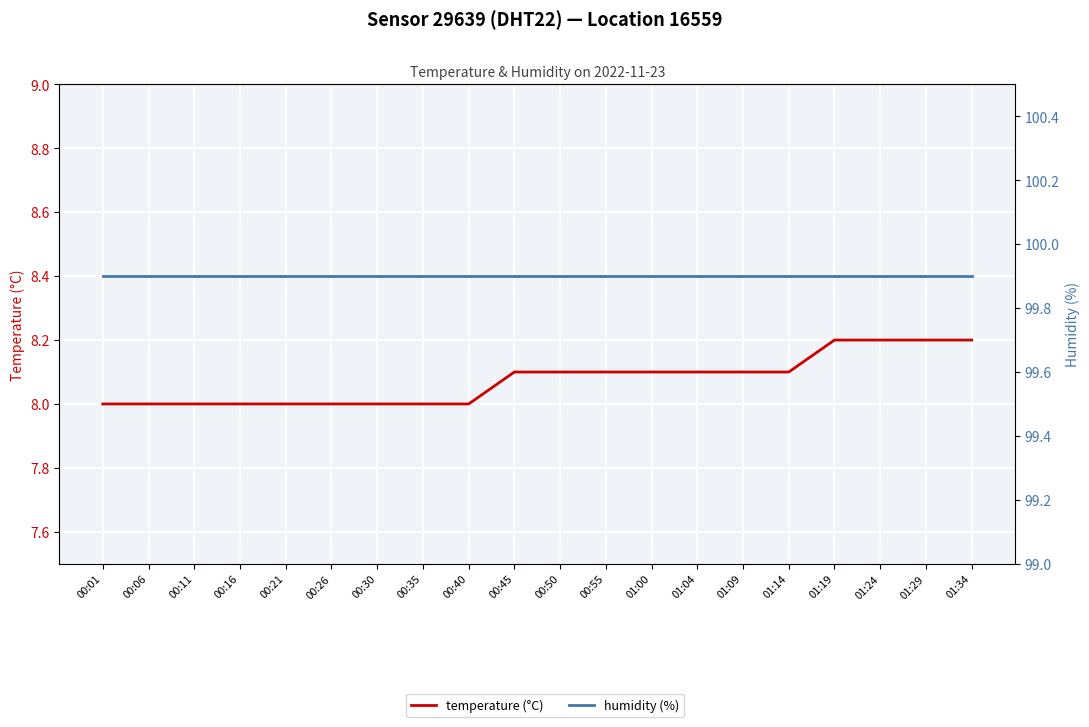

Reading left to right, transcribe all the data shown in this chart.

temperature (°C): 8.0	8.0	8.0	8.0	8.0	8.0	8.0	8.0	8.0	8.1	8.1	8.1	8.1	8.1	8.1	8.1	8.2	8.2	8.2	8.2
humidity (%): 99.9	99.9	99.9	99.9	99.9	99.9	99.9	99.9	99.9	99.9	99.9	99.9	99.9	99.9	99.9	99.9	99.9	99.9	99.9	99.9